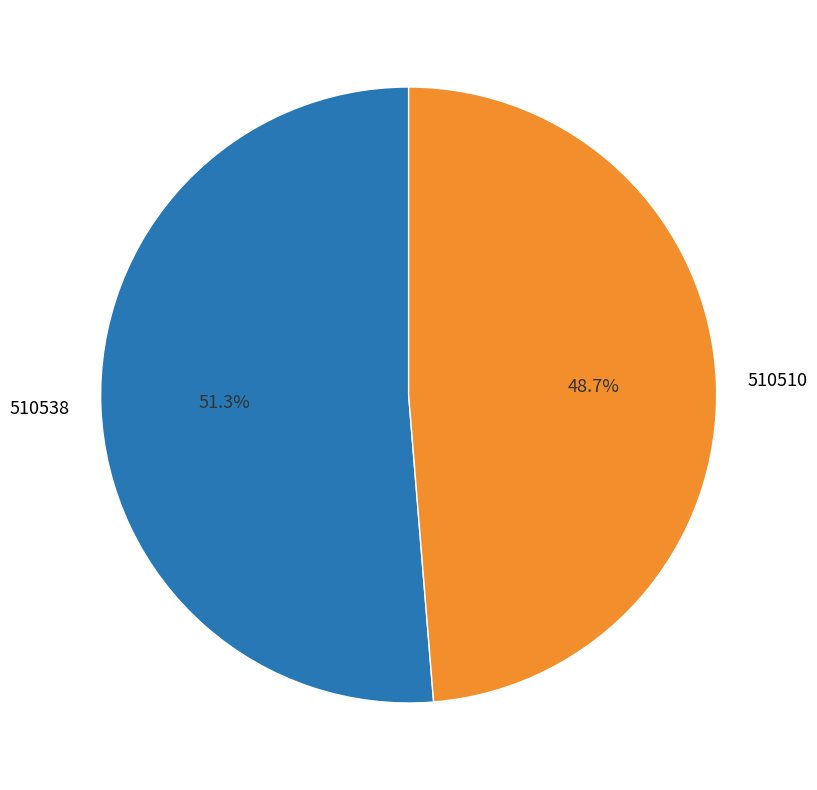

Which category has the biggest portion of the pie?

510538